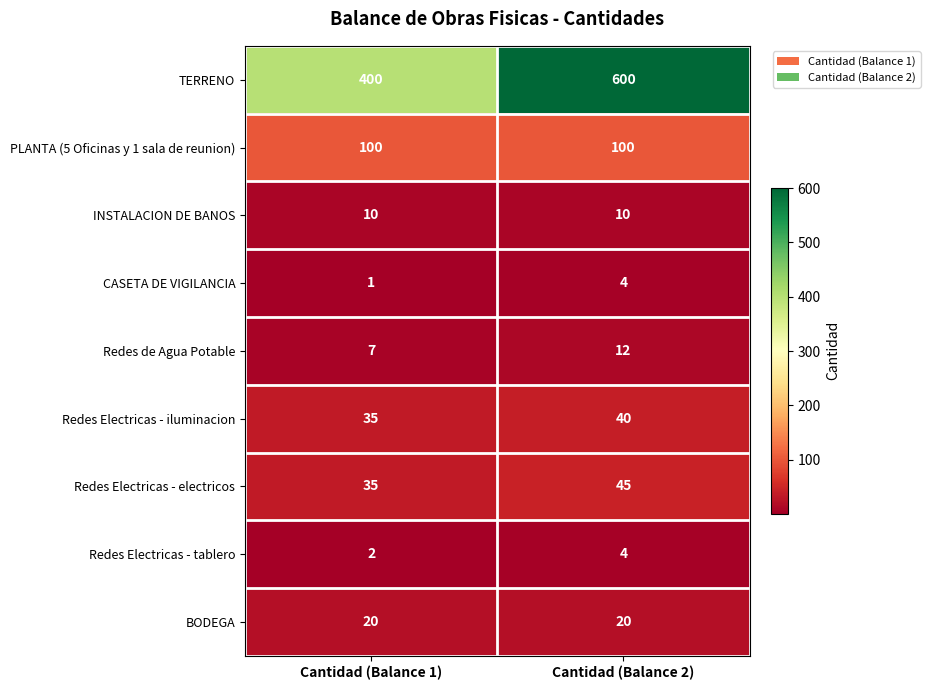

Which series changed the most between Cantidad (Balance 1) and Cantidad (Balance 2)?

TERRENO